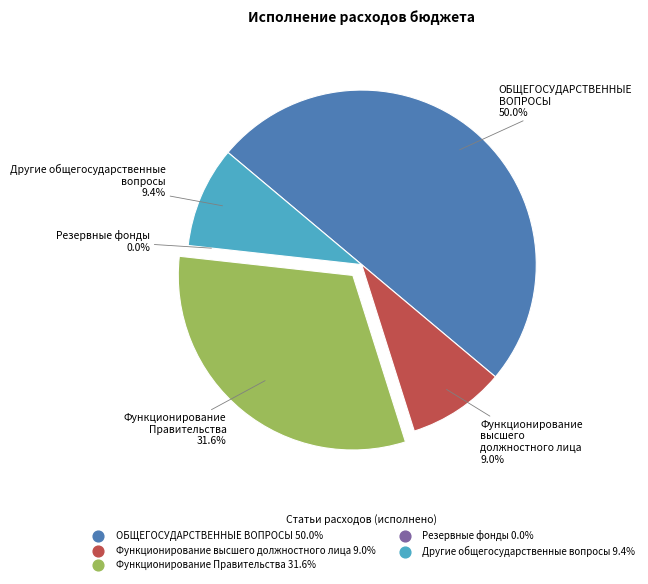

Does ОБЩЕГОСУДАРСТВЕННЫЕ ВОПРОСЫ represent more than half of the total?

No